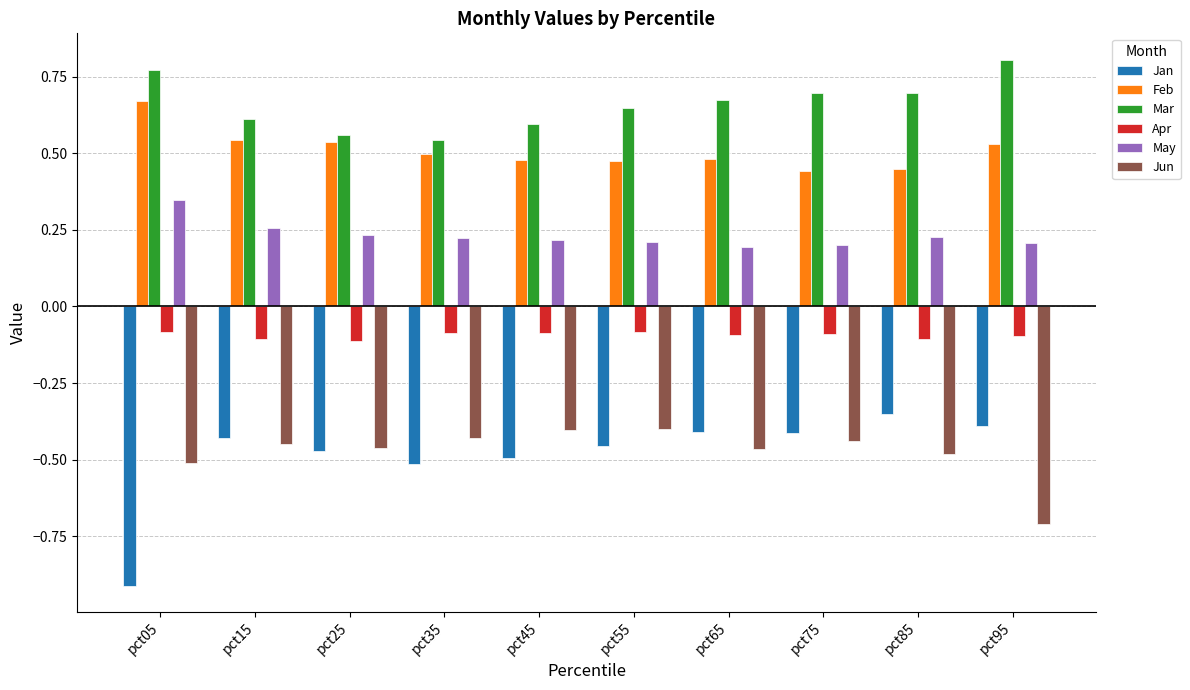

What is the sum of the Jan values at pct15 and pct45?

-0.9